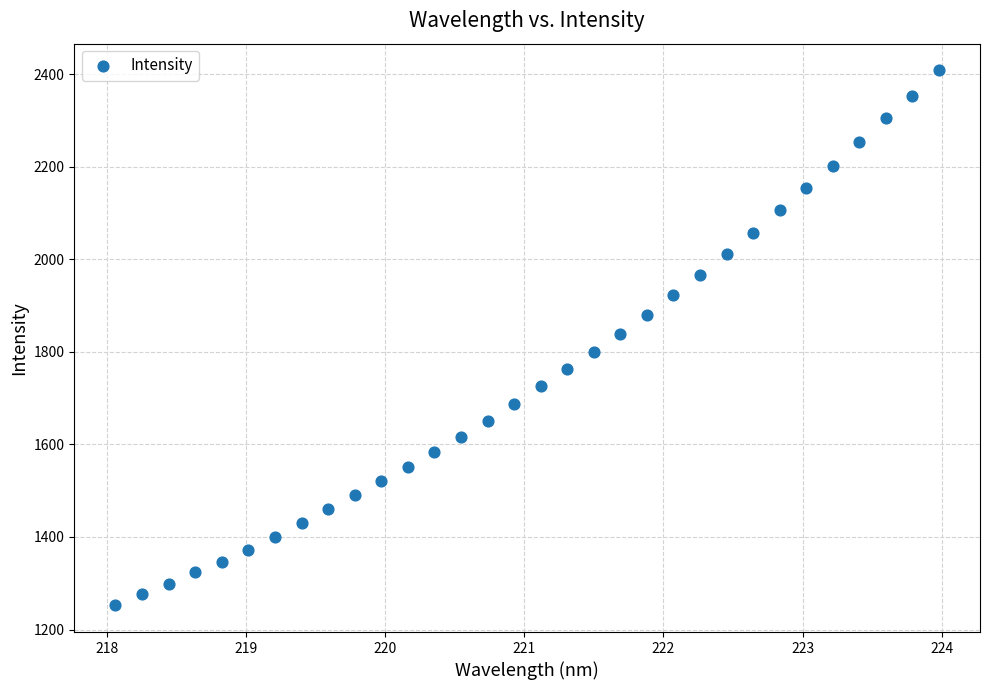

What is the range of X values (max minus min)?

5.9